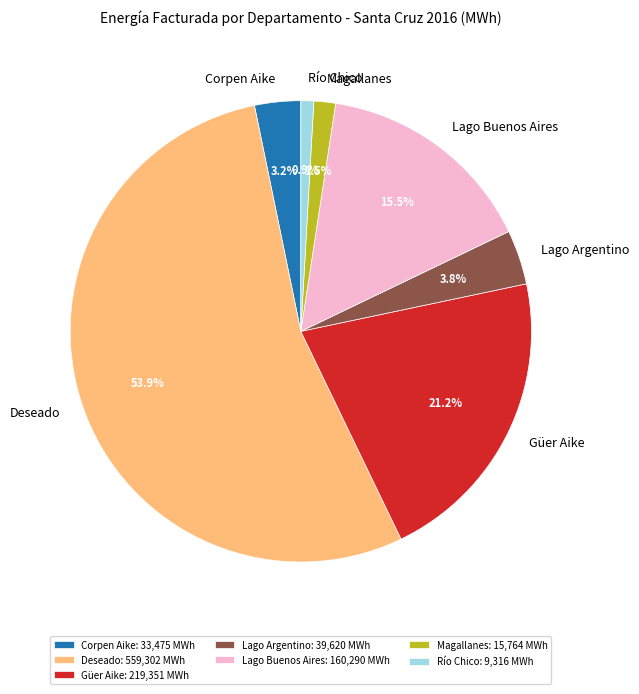

To the nearest percent, what is the average slice percentage?

14%